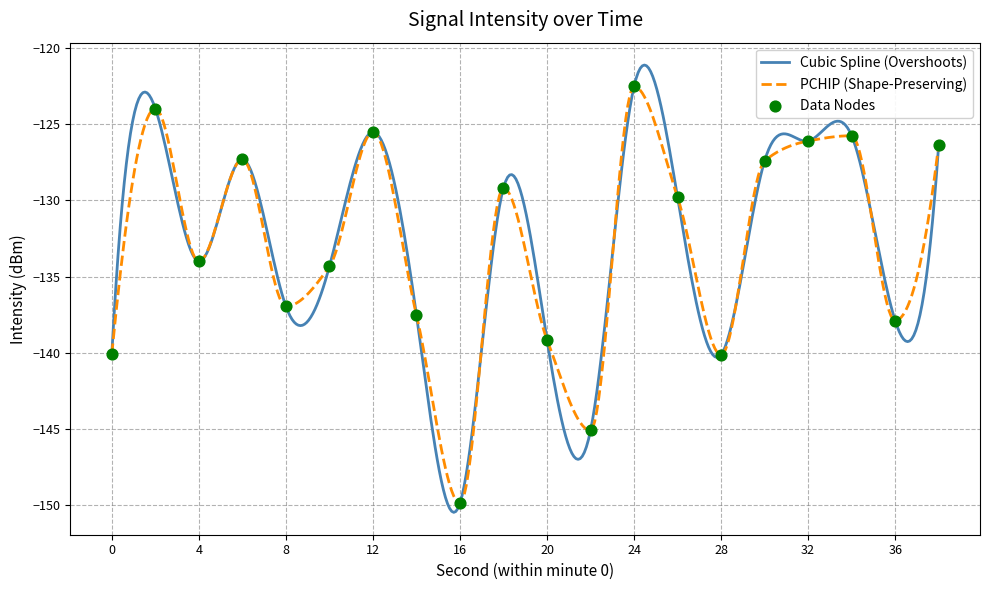

Which series has the widest spread of values?

Cubic Spline (Overshoots)